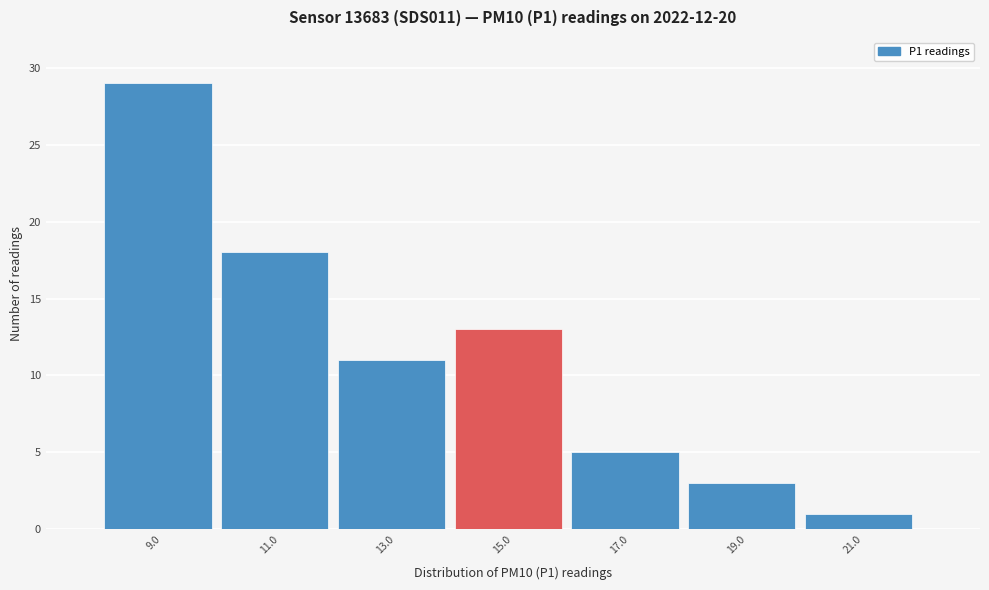

Reading right to left, extract all data points from this chart.

1	3	5	13	11	18	29